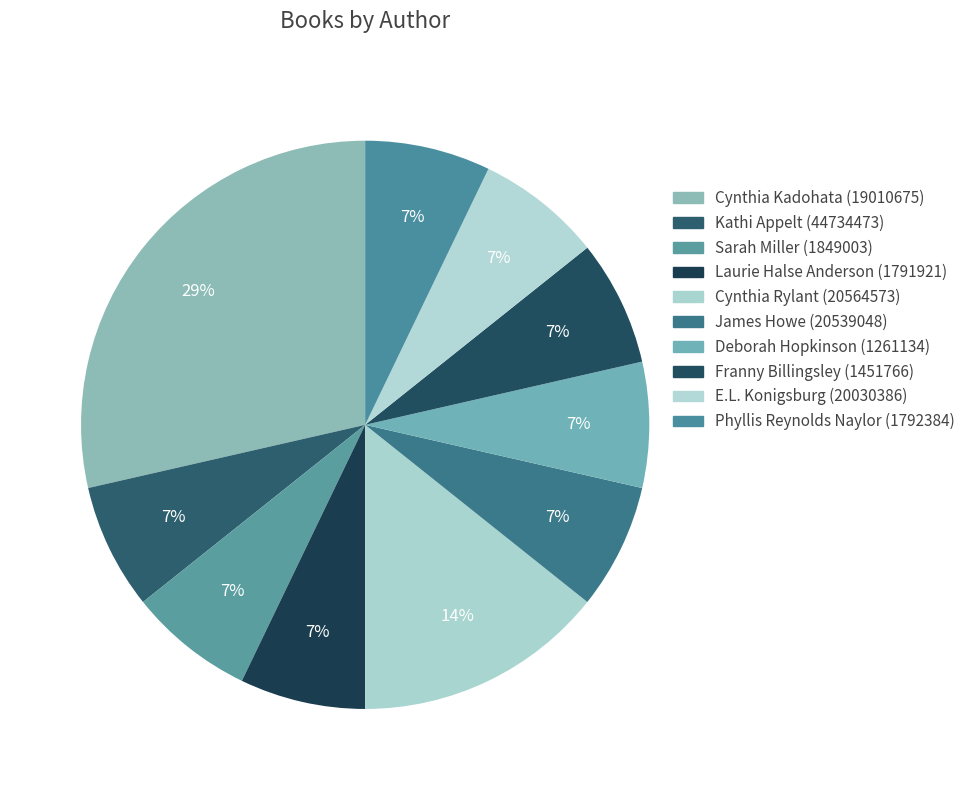

To the nearest percent, what is the combined percentage of Phyllis Reynolds Naylor (1792384) and E.L. Konigsburg (20030386)?

14%